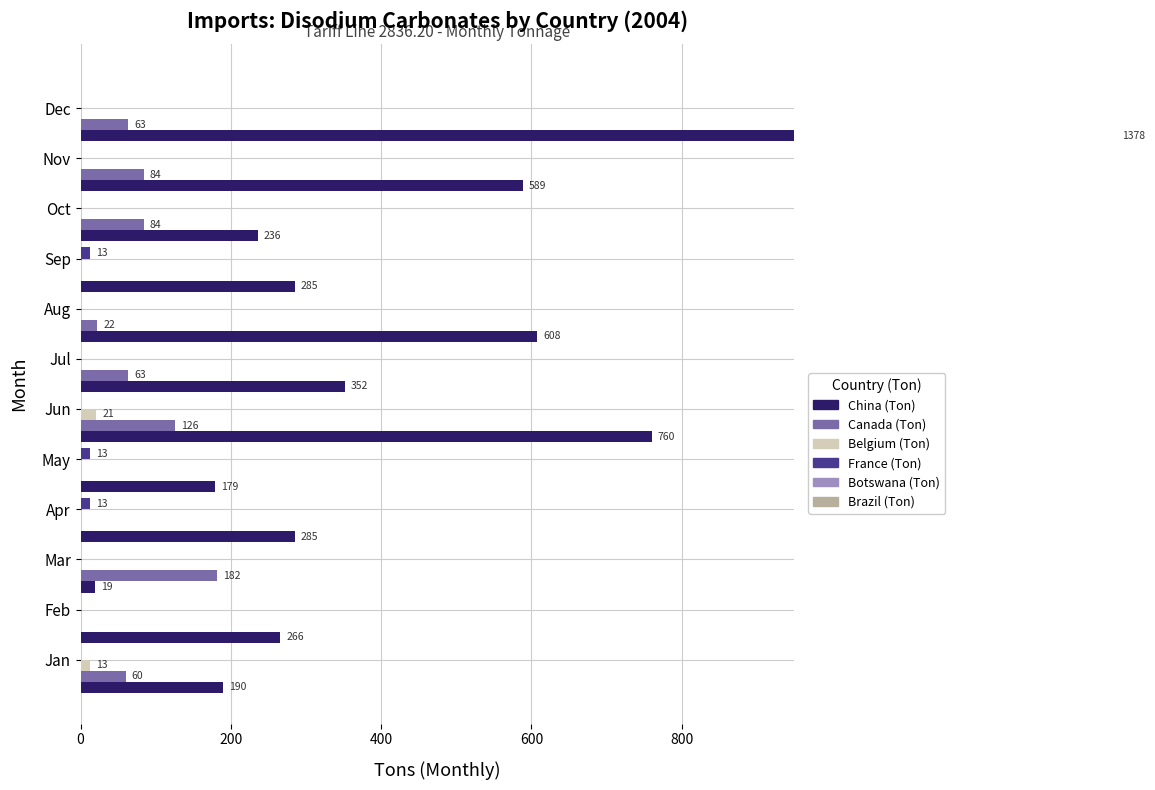

True or false: Canada (Ton) has a value of 0.0 at Apr.

True